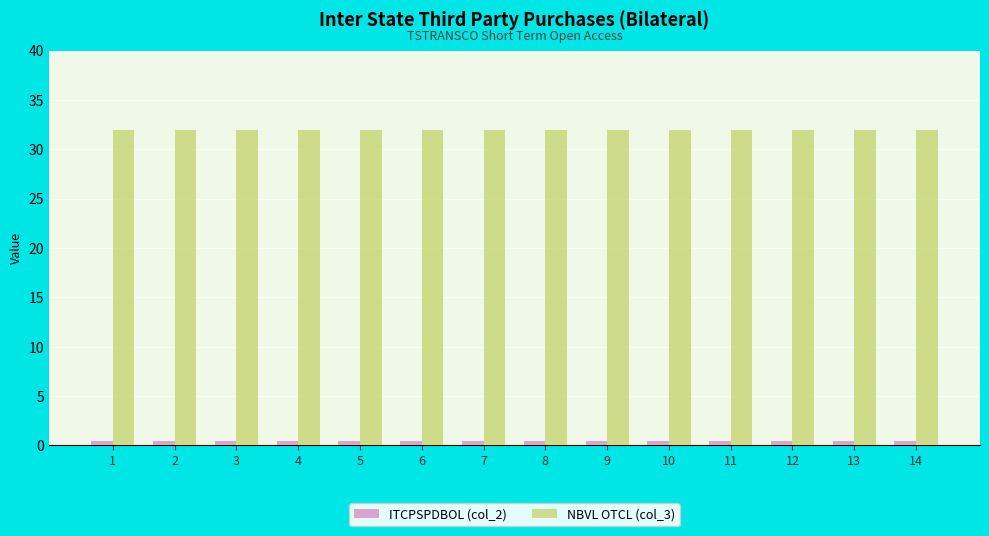

What is the spread (max minus min) of values at 6?

31.6